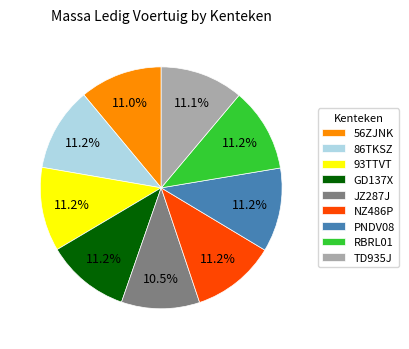

What percentage do GD137X and 93TTVT together represent?

22.4%